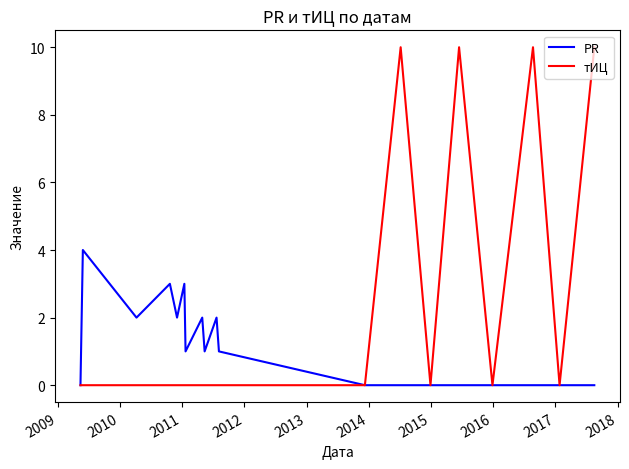

What is the maximum value for тИЦ?

10